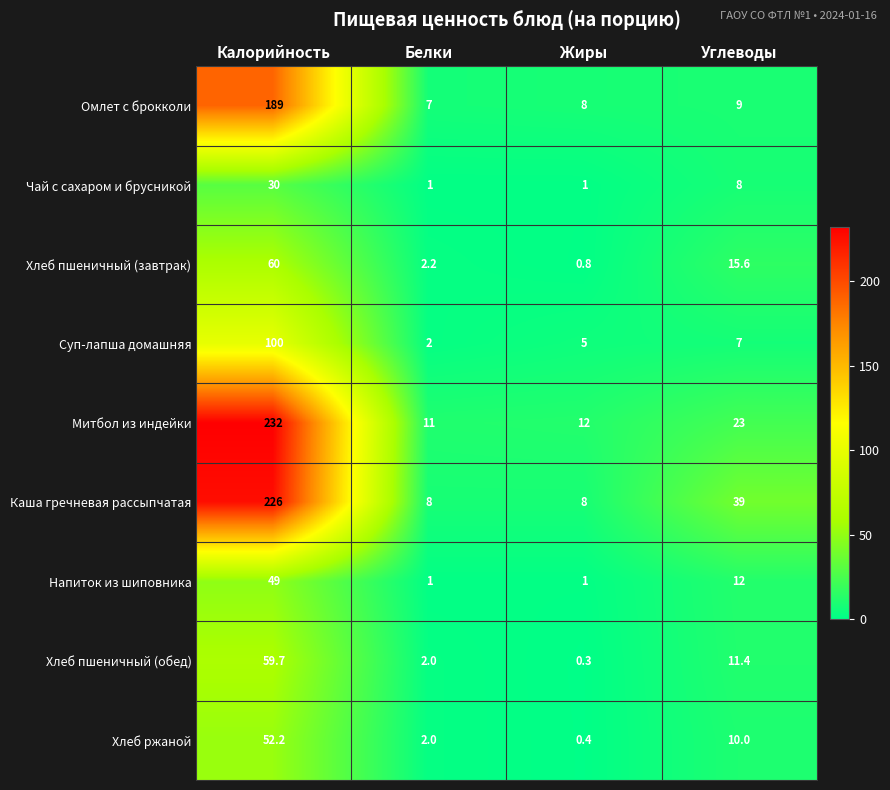

Which series has the largest range (max minus min)?

Митбол из индейки